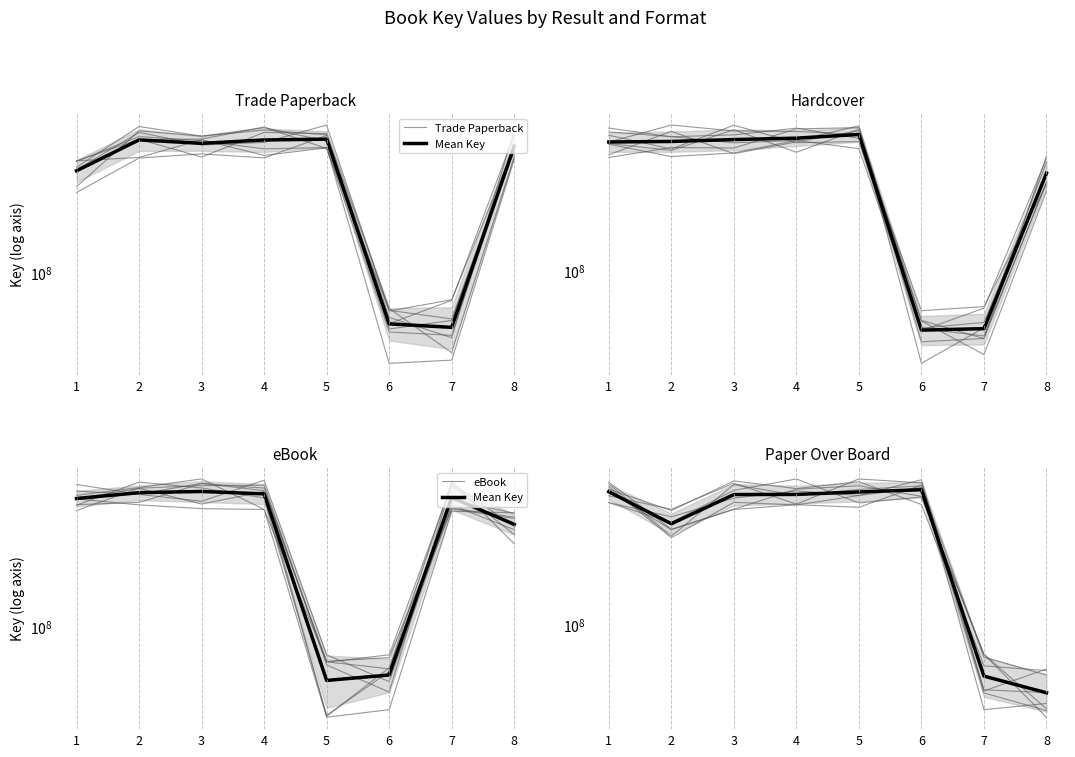

What is the total value across all series at 4?

815893630.6